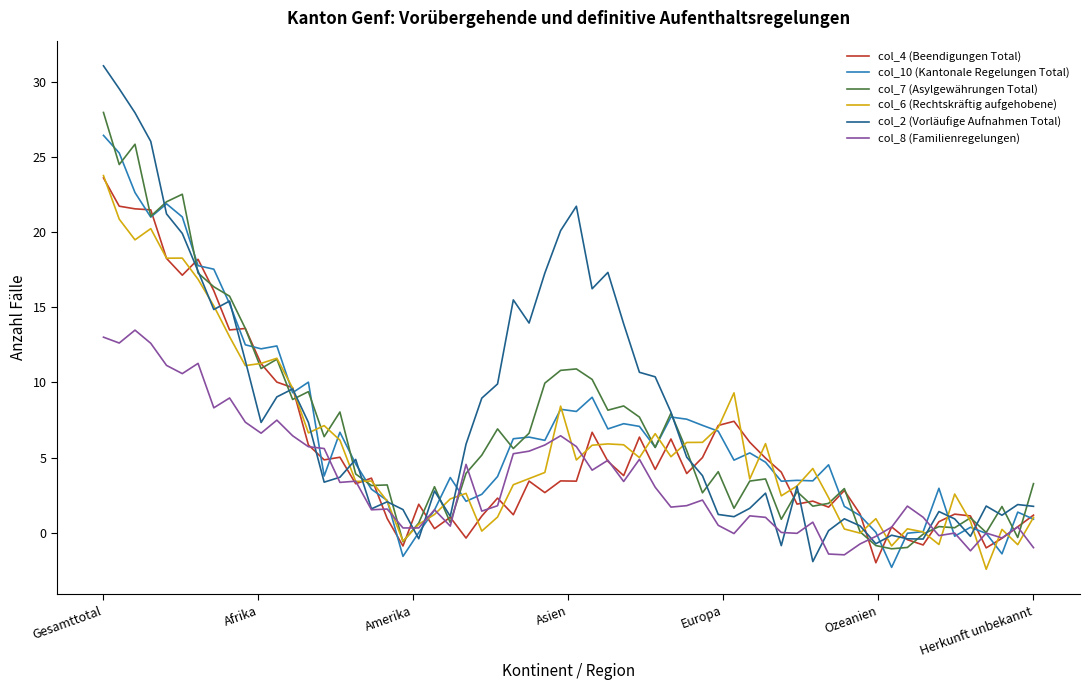

At how many categories does at least one series exceed 17?

12